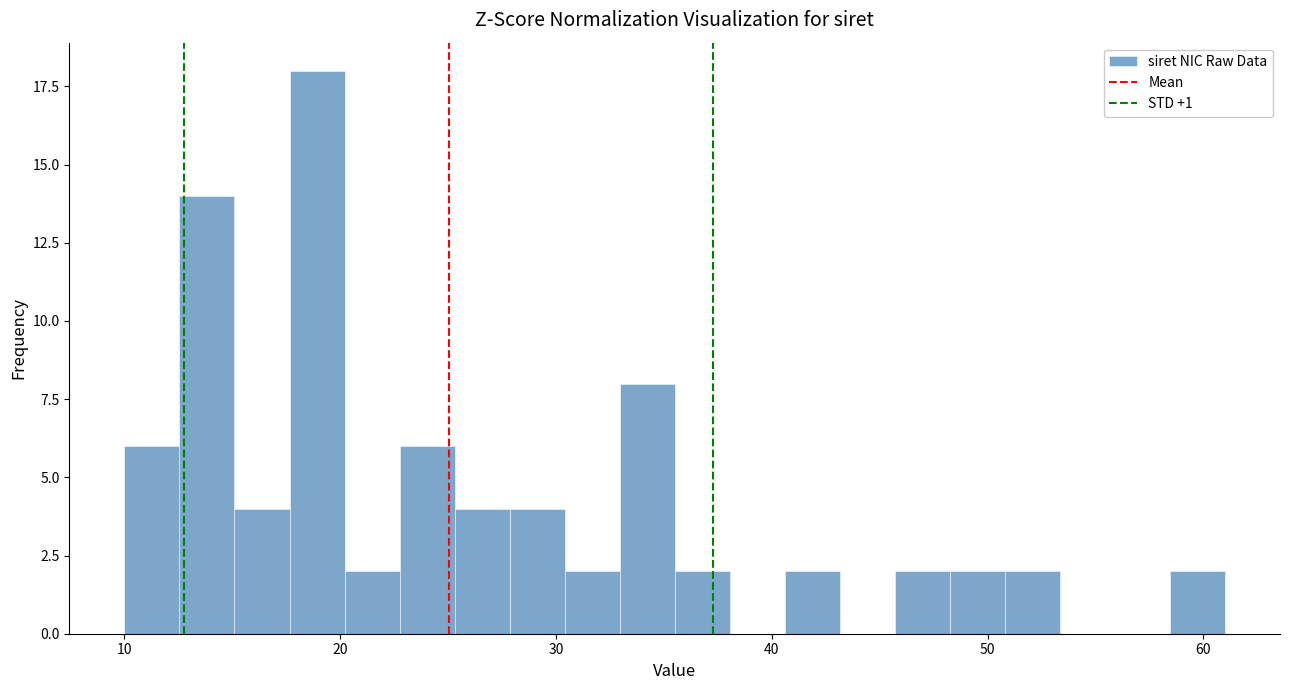

Around what value on the x-axis is the tallest bar? Give the approximate position of its centre, as read against the axis.

19